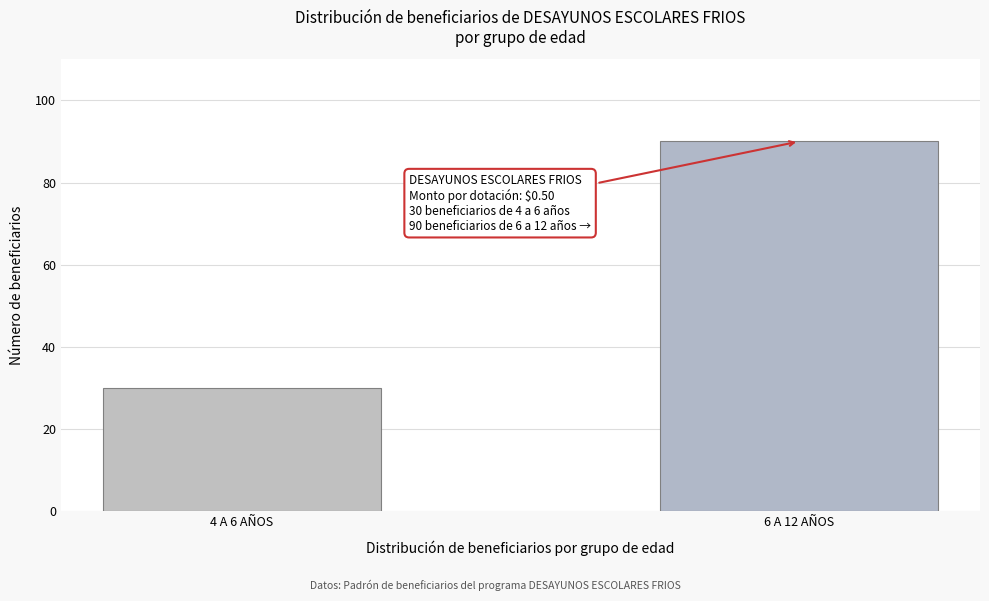

Reading left to right, transcribe all the data shown in this chart.

4 A 6 AÑOS=30	6 A 12 AÑOS=90